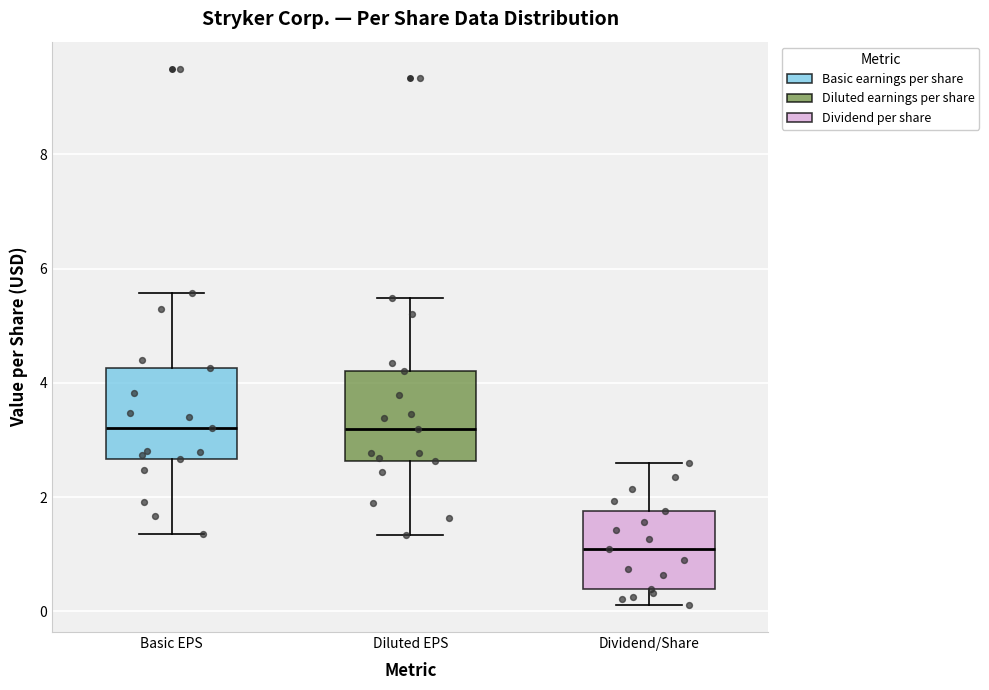

Where does the lower whisker of the box for Dividend/Share end on the y-axis? The values are not printed on the chart, so give them approximately, as read against the axis.

0.2